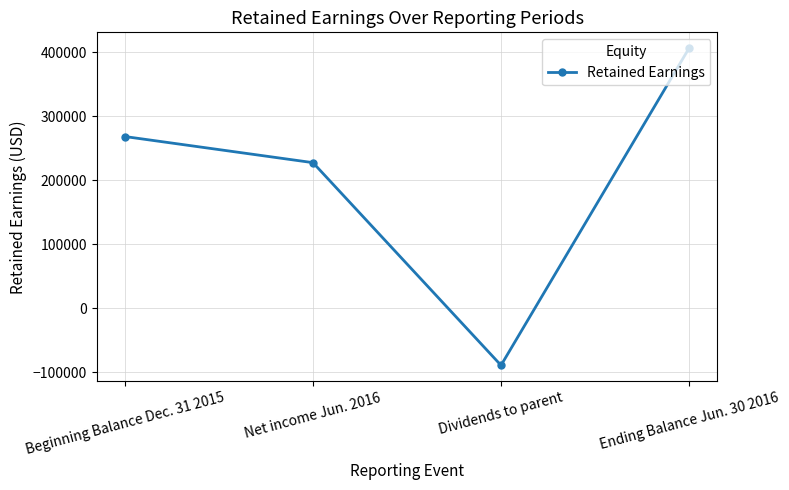

How many data points are less than 268299?

2